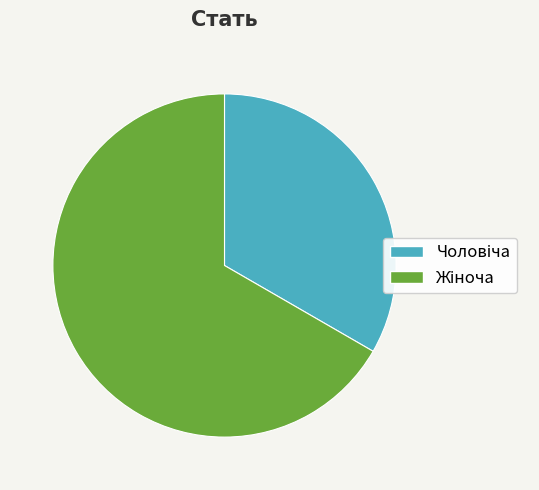

Does any single category account for the majority?

Yes